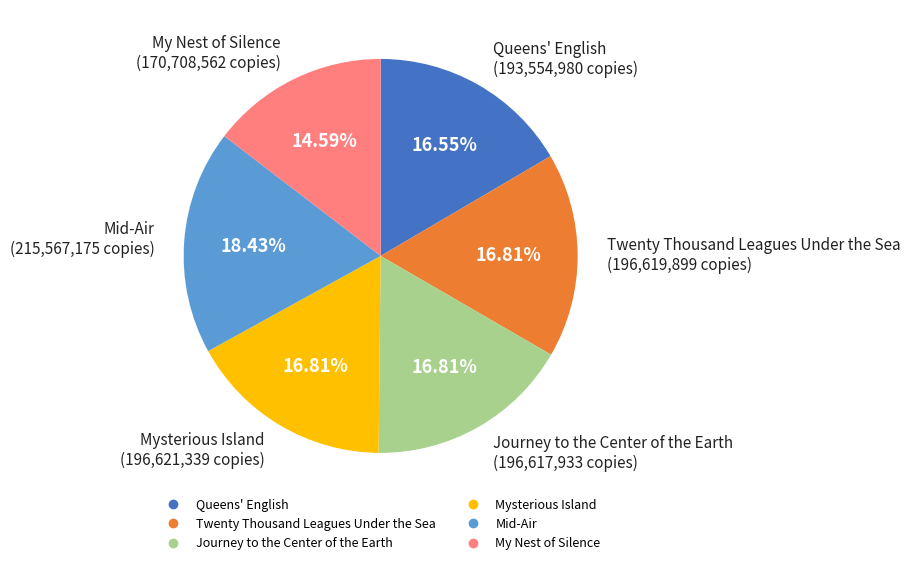

How much of the chart is everything except Queens' English?

83.5%